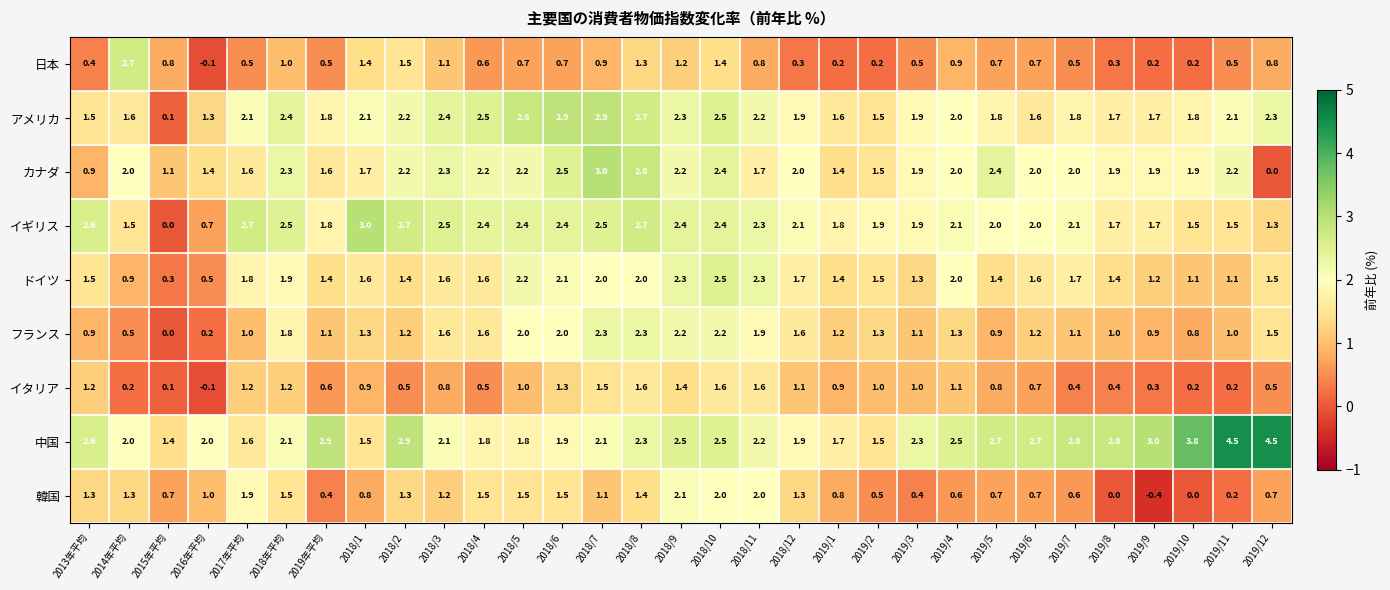

Which series has the widest spread of values?

中国